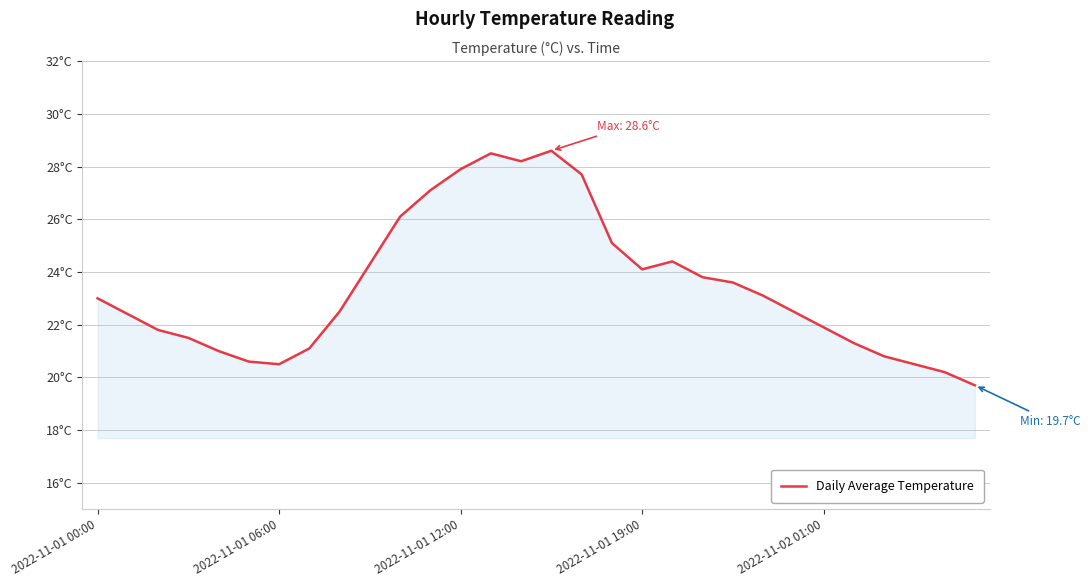

List the labels in order of value, largest first.

15, 13, 14, 12, 16, 11, 10, 17, 19, 9, 18, 20, 21, 22, 2022-11-01 00:00, 8, 23, 2022-11-01 06:00, 24, 2022-11-01 12:00, 2022-11-01 19:00, 25, 7, 2022-11-02 01:00, 26, 5, 6, 27, 28, 29